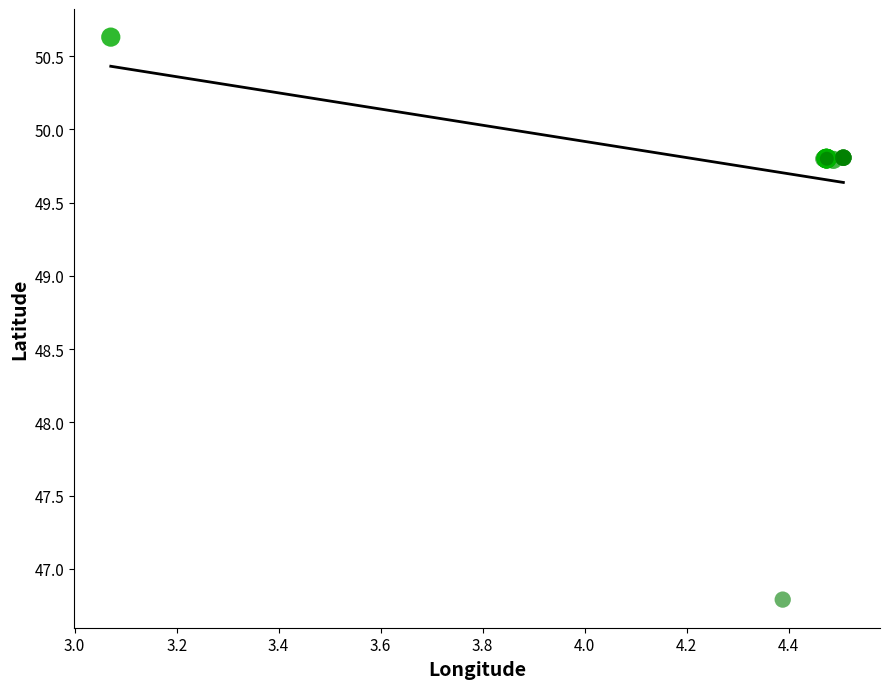

What Y value in the scatter plot is closest to 48?

46.8